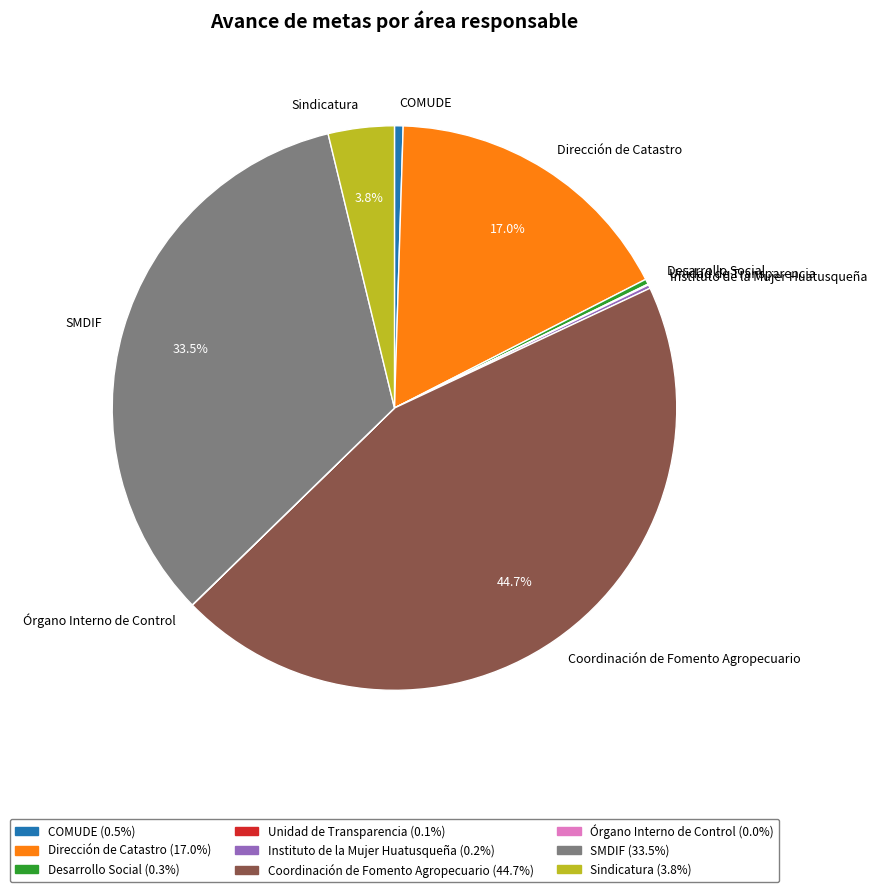

Combined, do Sindicatura and Coordinación de Fomento Agropecuario account for over 50%?

No